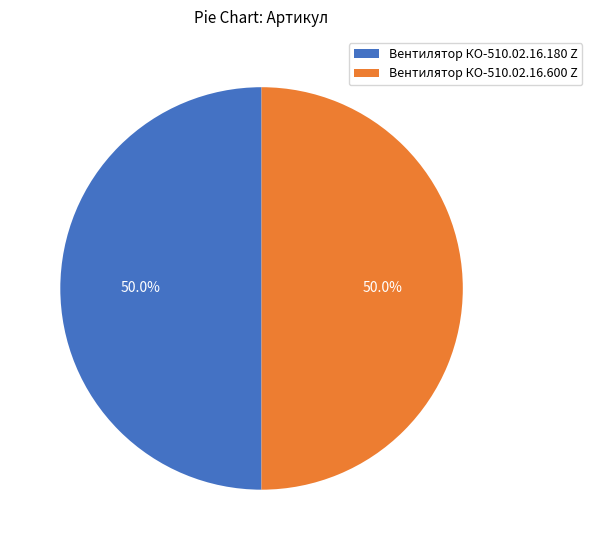

Combined, what portion of the pie is Вентилятор КО-510.02.16.180 Z and Вентилятор КО-510.02.16.600 Z?

100.0%